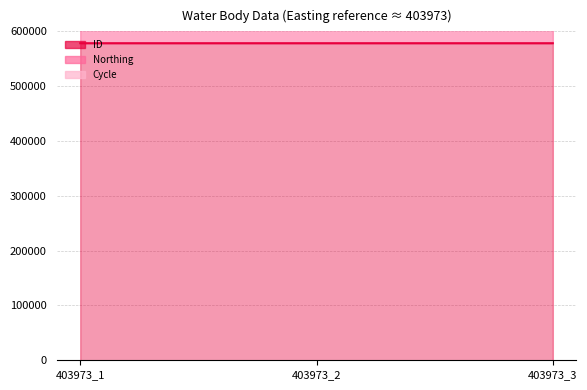

What is the sum of the Cycle values at 403973_1 and 403973_2?

6